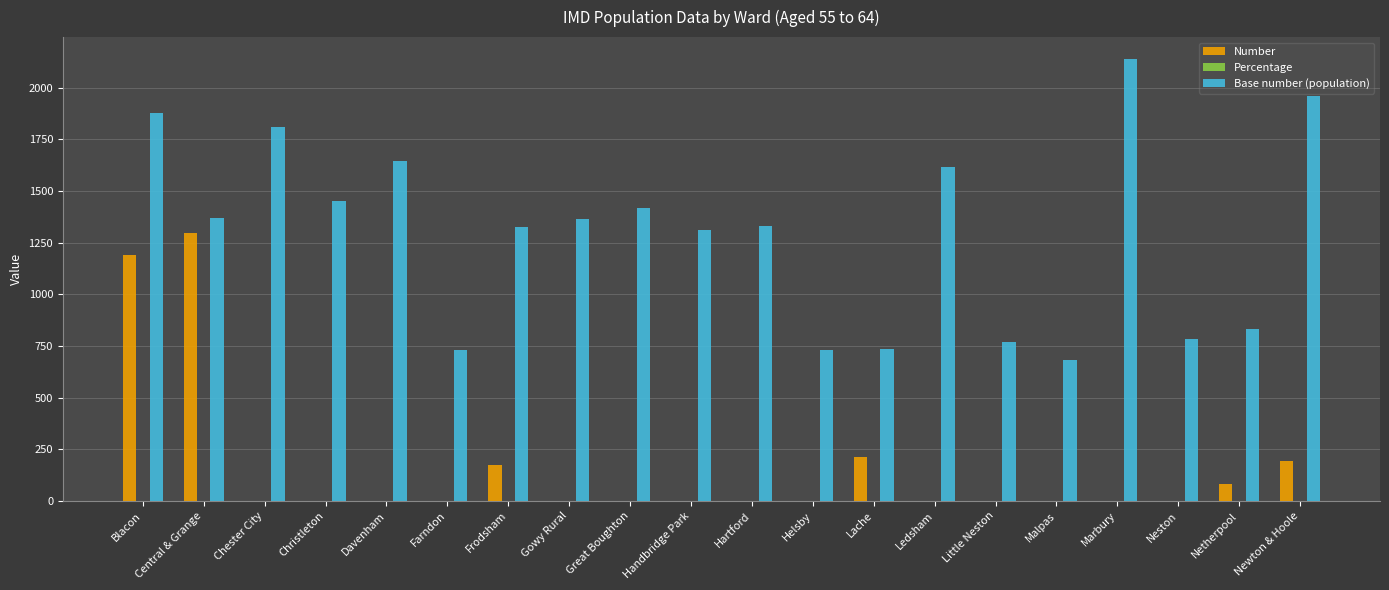

Which series changed the most between Central & Grange and Chester City?

Number